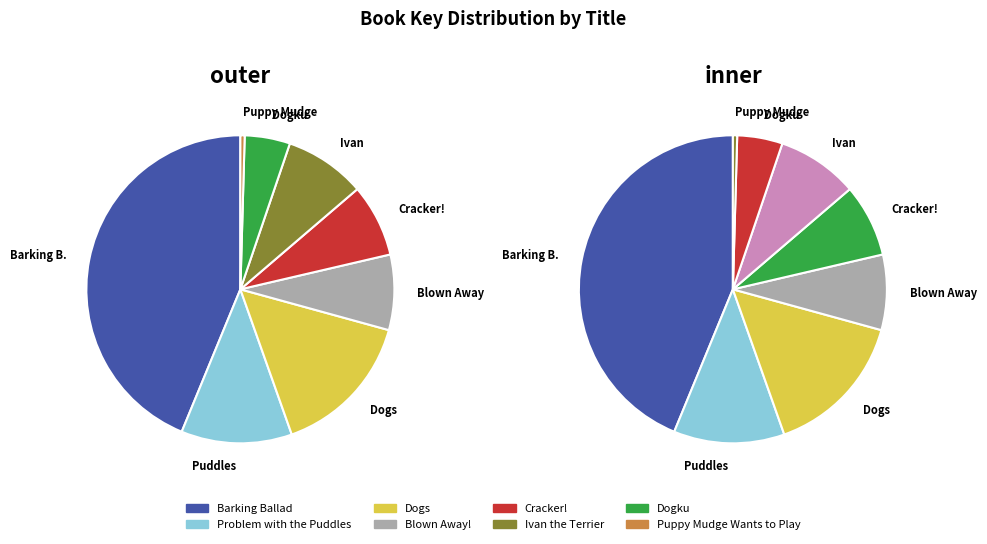

To the nearest percent, what is the average slice percentage?

12%